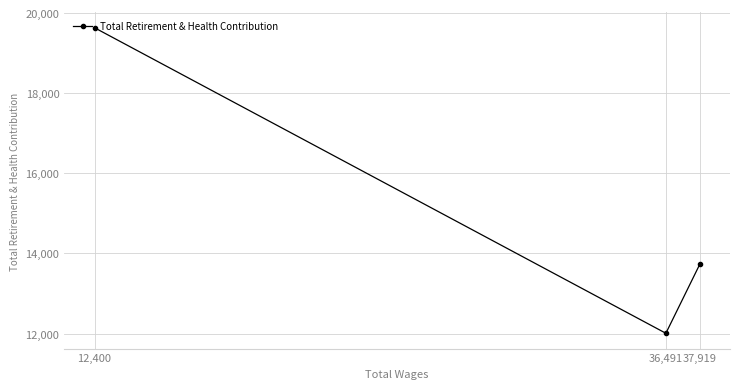

The chart shows a value of 22377 at 37,919. True or false?

False